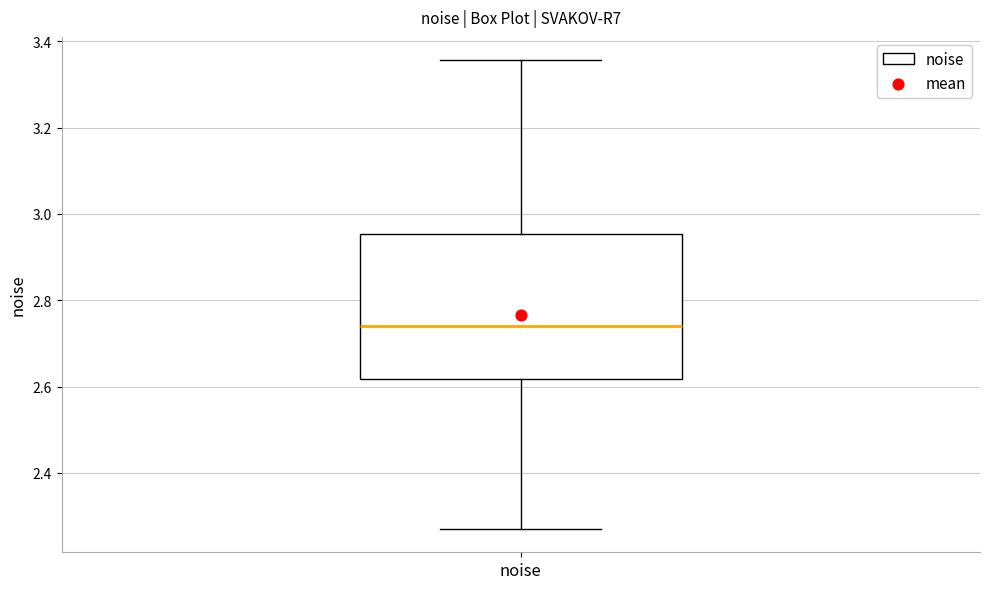

Transcribe this box plot: give where the median line is, the range the box spans, and where the two whiskers end, as read against the y-axis. The values are not printed on the chart, so give them approximately, as read against the axis.

median 2.74, box 2.62 to 2.96, whiskers 2.28 to 3.36